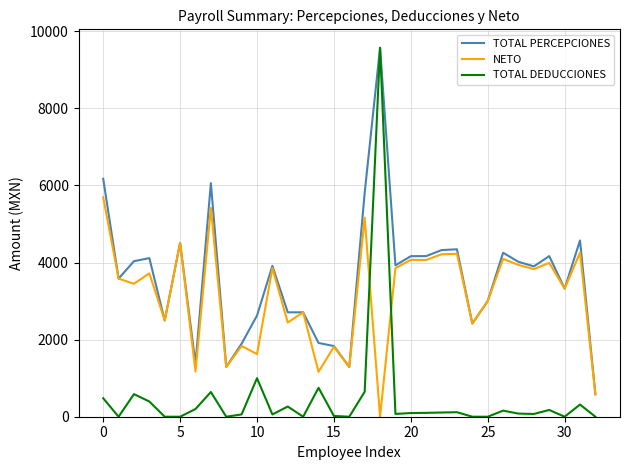

True or false: TOTAL DEDUCCIONES and NETO intersect in this chart.

True